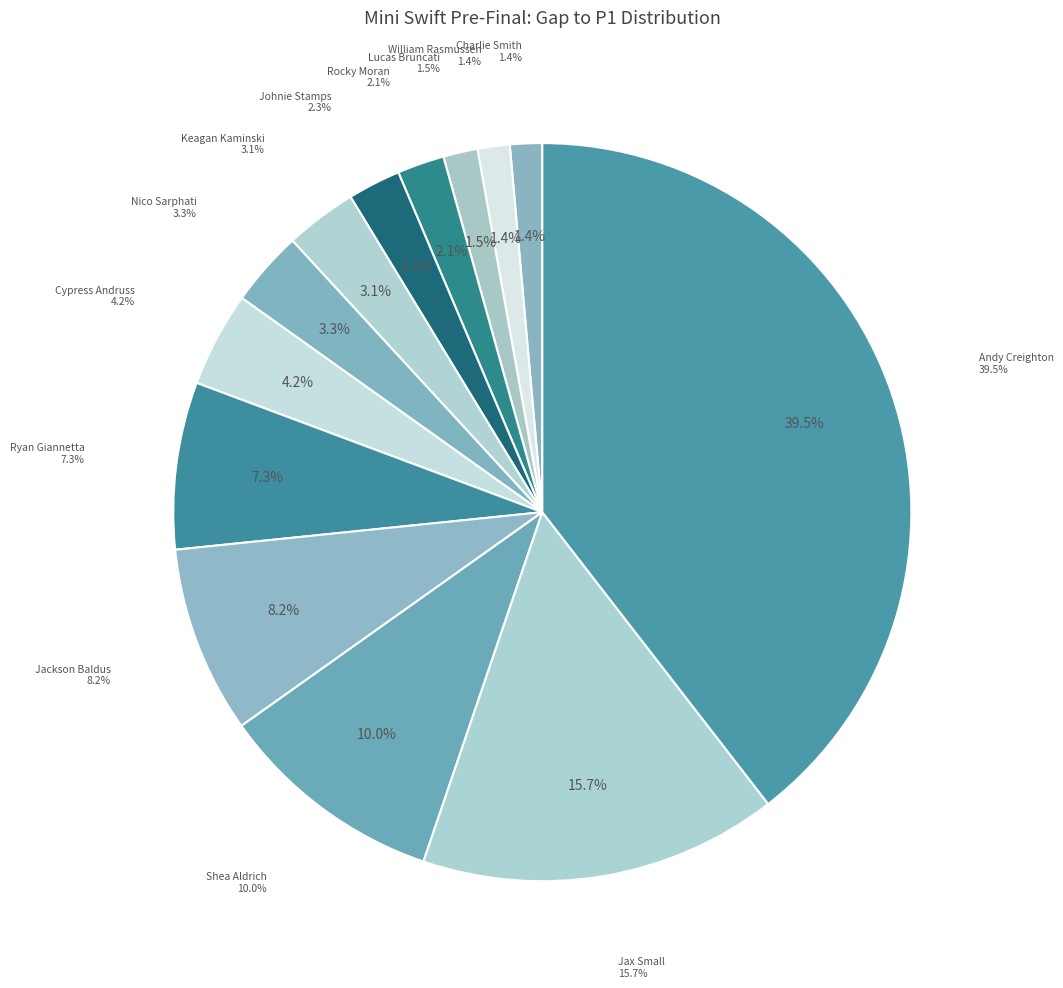

To the nearest percent, what percentage of the pie is Ryan Giannetta?

7%